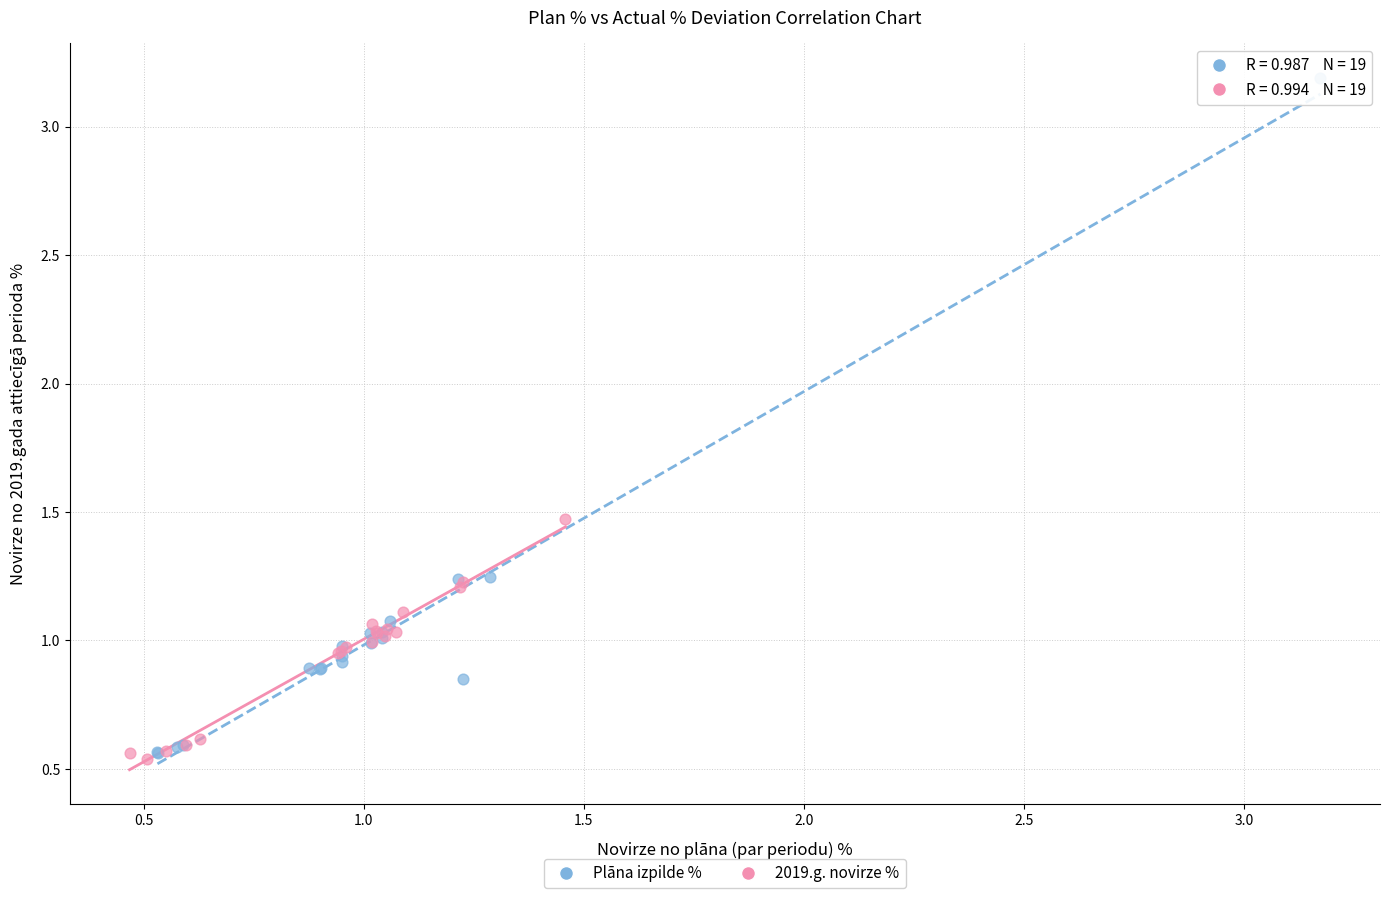

What are all the series names shown in the legend?

Plāna izpilde %, 2019.g. novirze %